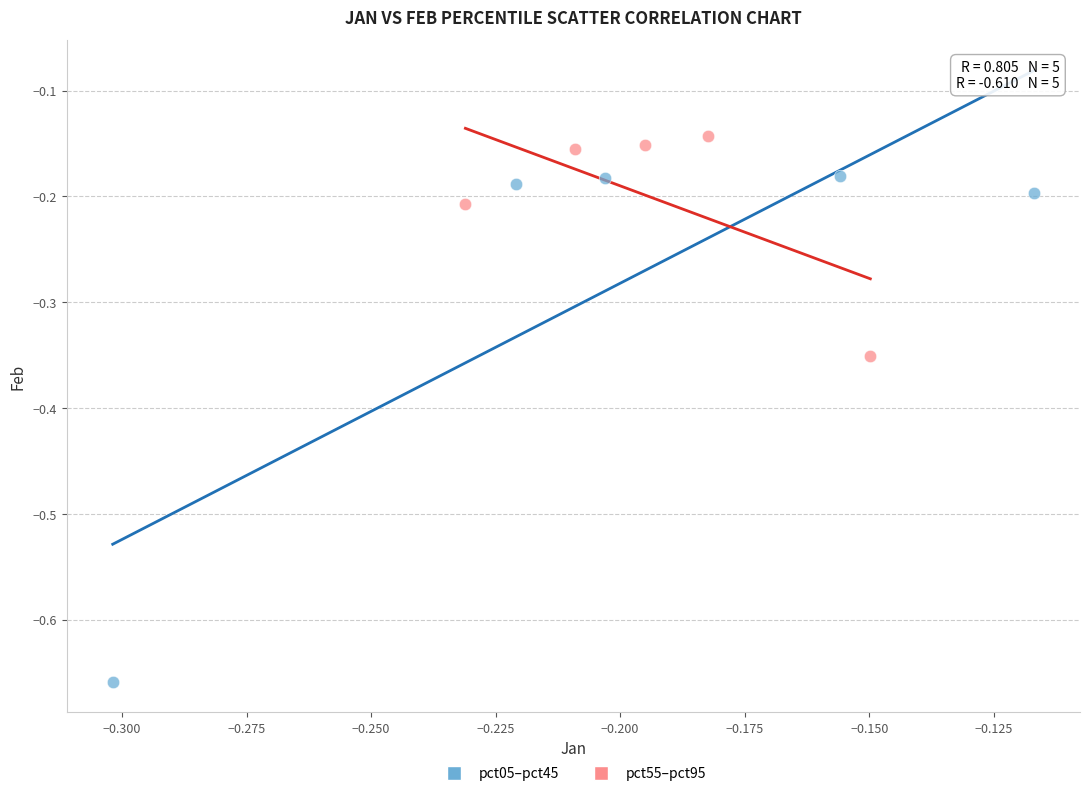

Which series contains the lowest Y value?

pct05–pct45